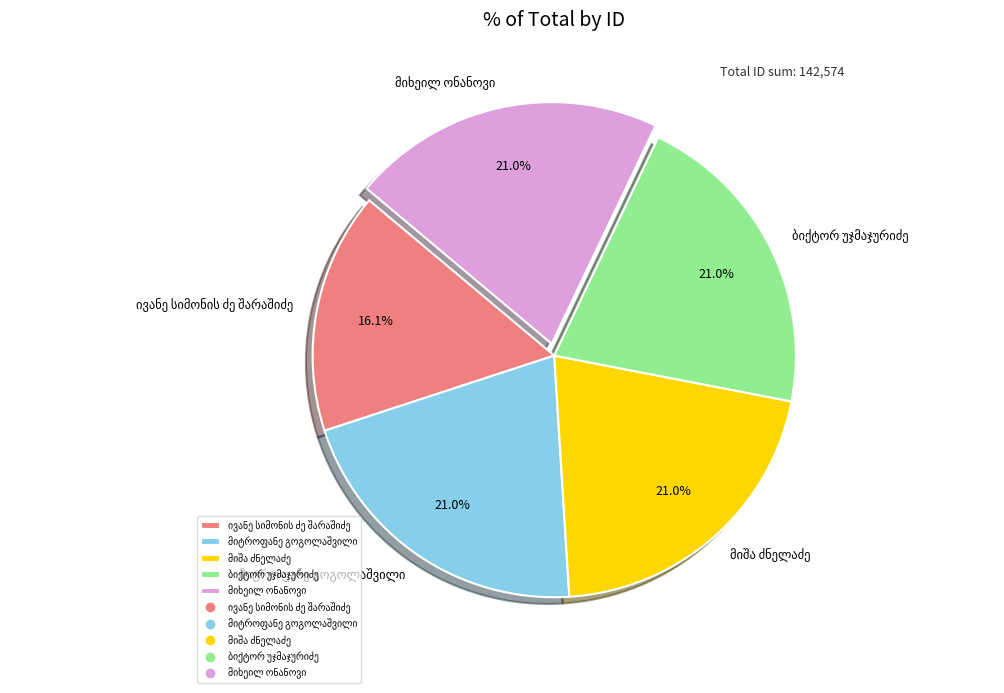

Does any single category account for the majority?

No